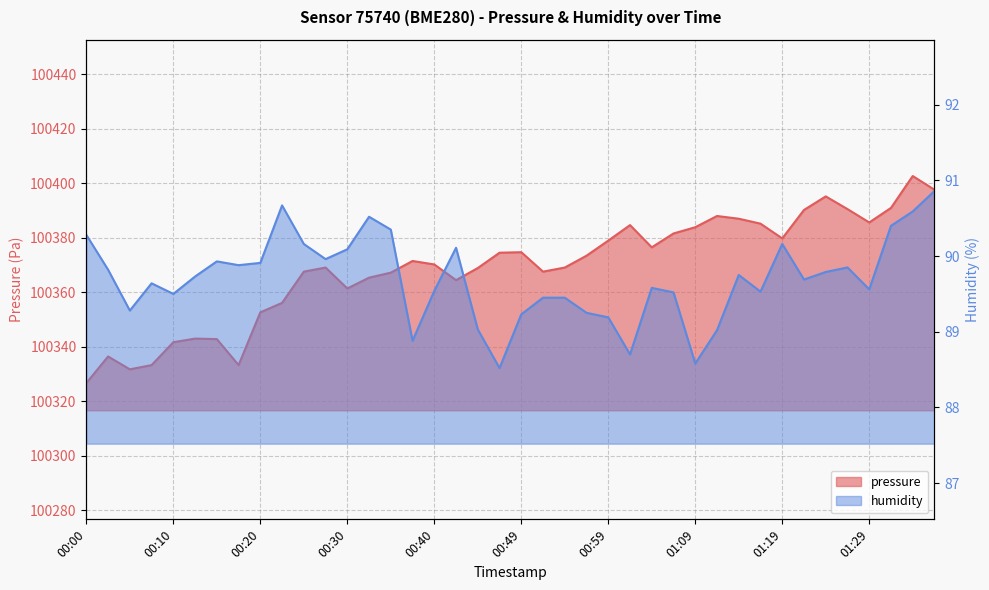

What is the approximate value of humidity at 00:08?

89.6